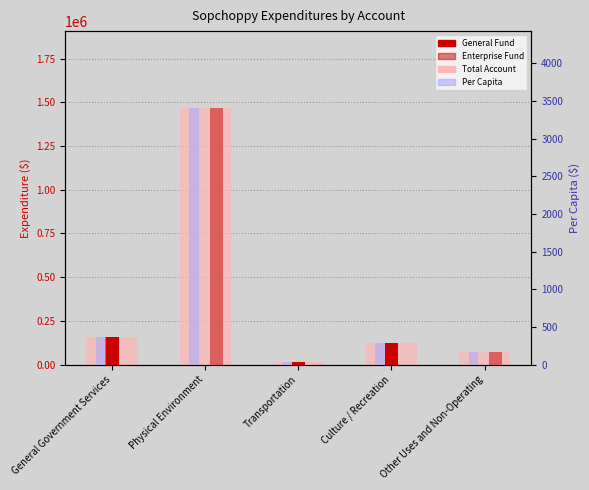

Which series has the largest total across all categories?

Total Account